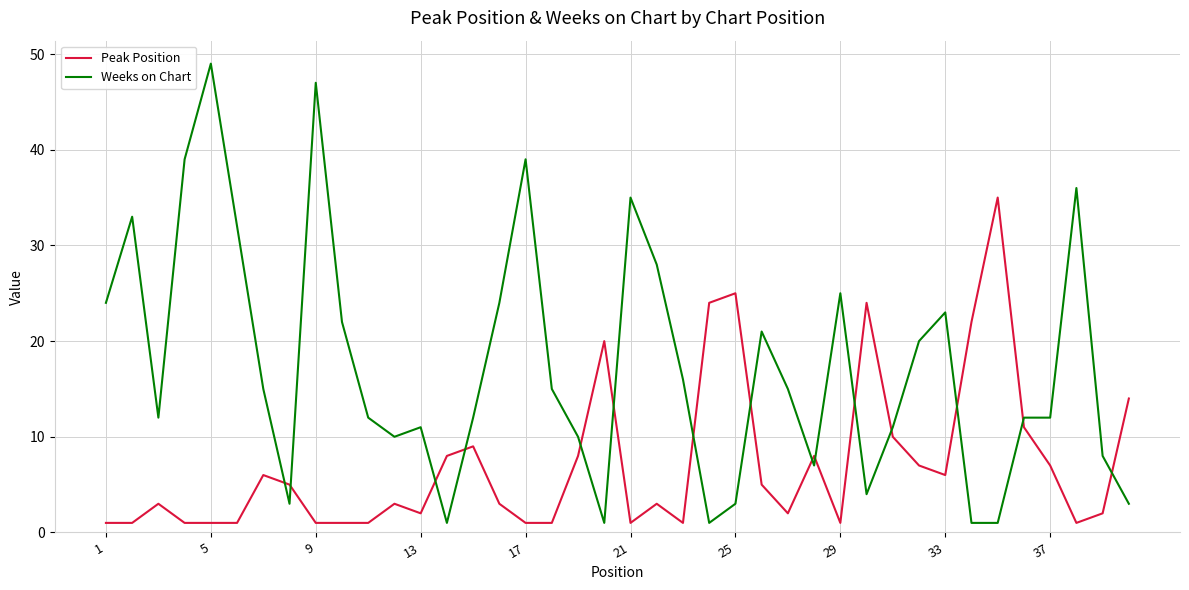

Rank the series by their average value, from highest to lowest.

Weeks on Chart, Peak Position